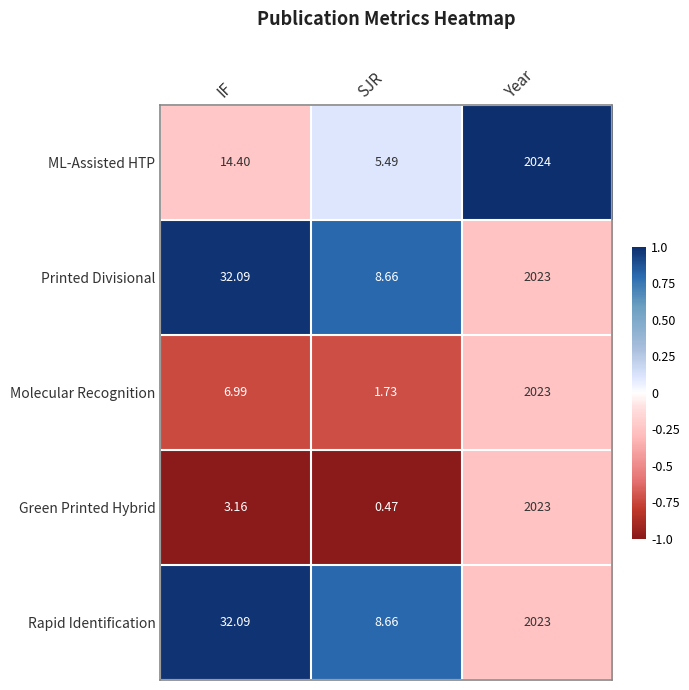

Count the number of data series in this chart.

5